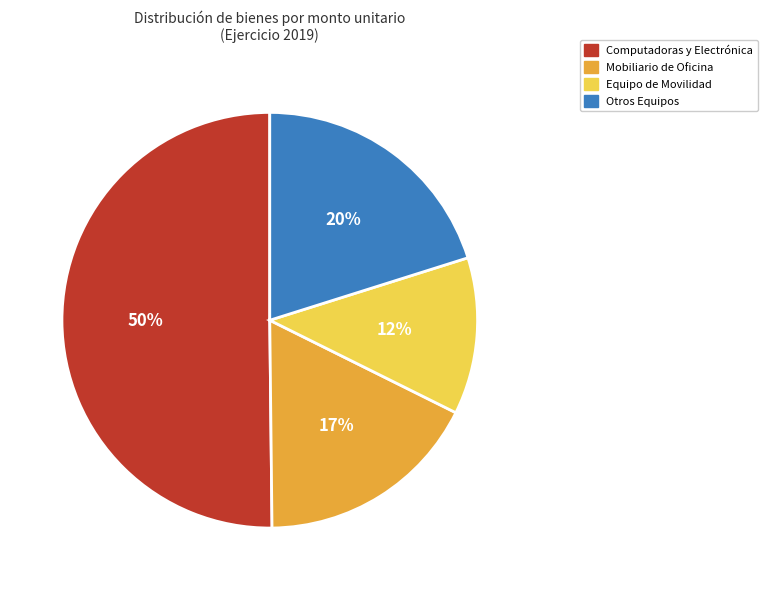

Count the number of slices in the pie.

4